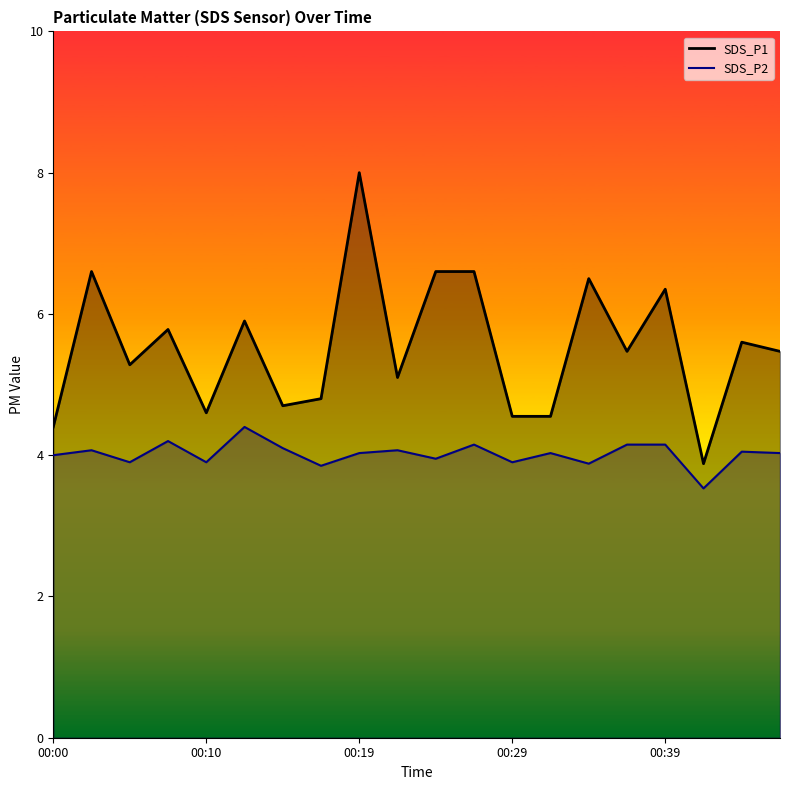

Rank the categories by SDS_P2 value from lowest to highest.

00:42, 00:17, 00:34, 00:05, 00:10, 00:29, 00:24, 00:00, 00:19, 00:32, 00:46, 00:44, 00:02, 00:22, 00:14, 00:27, 00:37, 00:39, 00:07, 00:12